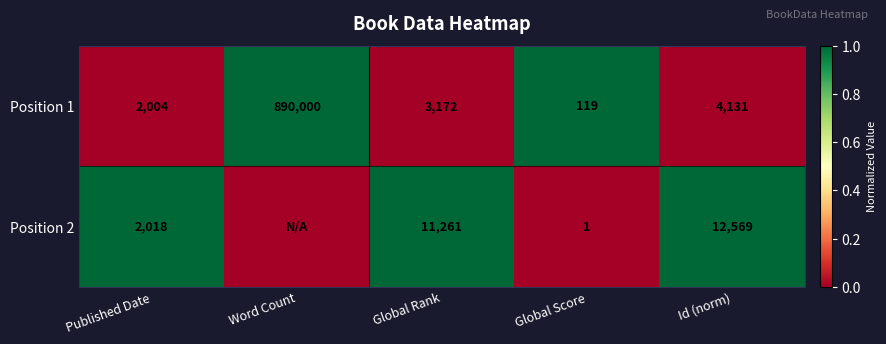

What is the difference between the Position 1 values at Global Score and Word Count?

889881